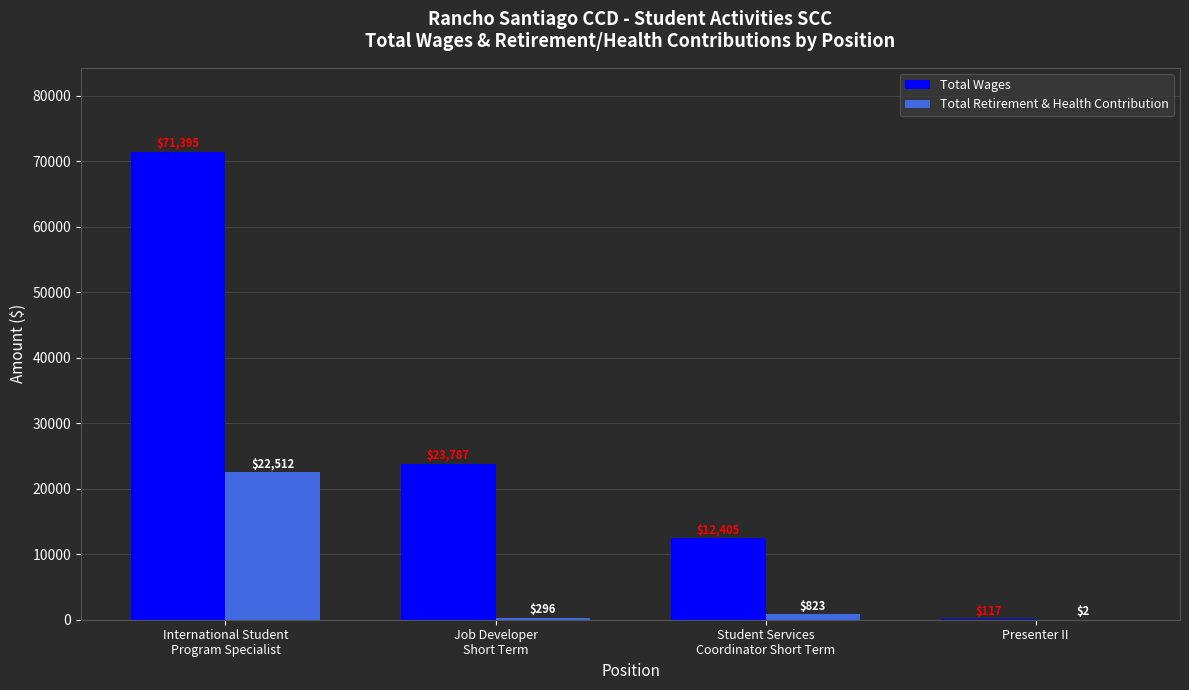

What is the total value across all series at Presenter II?

119